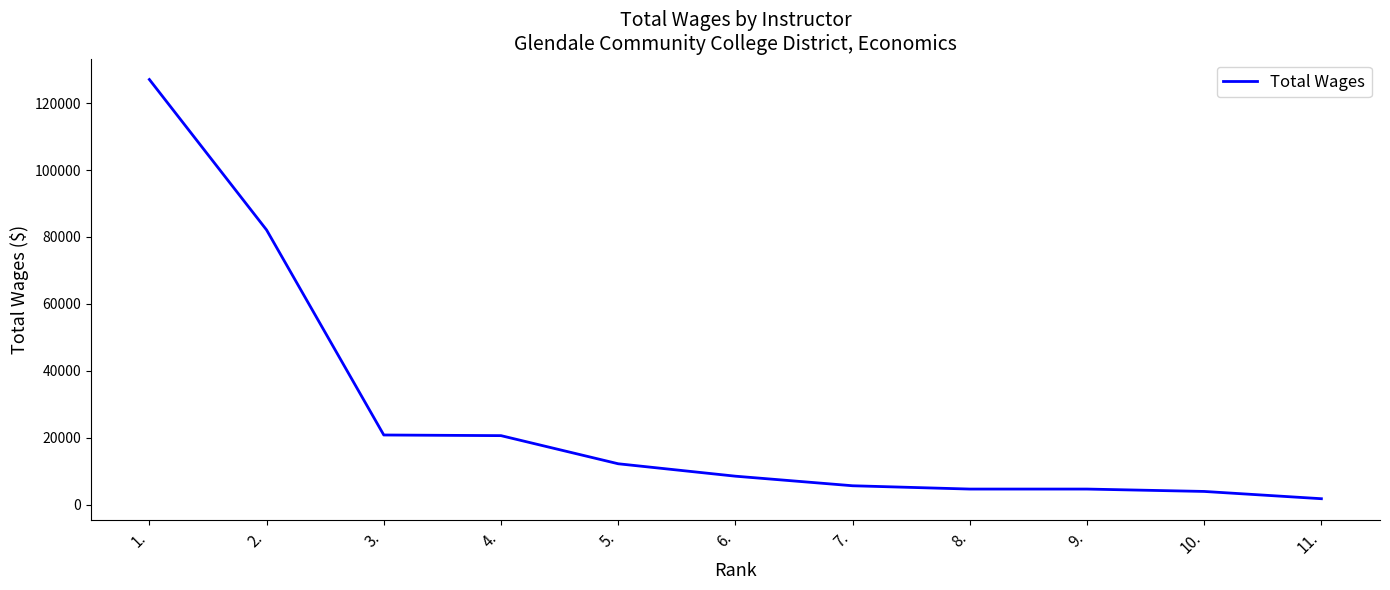

How many categories are shown in the chart?

11